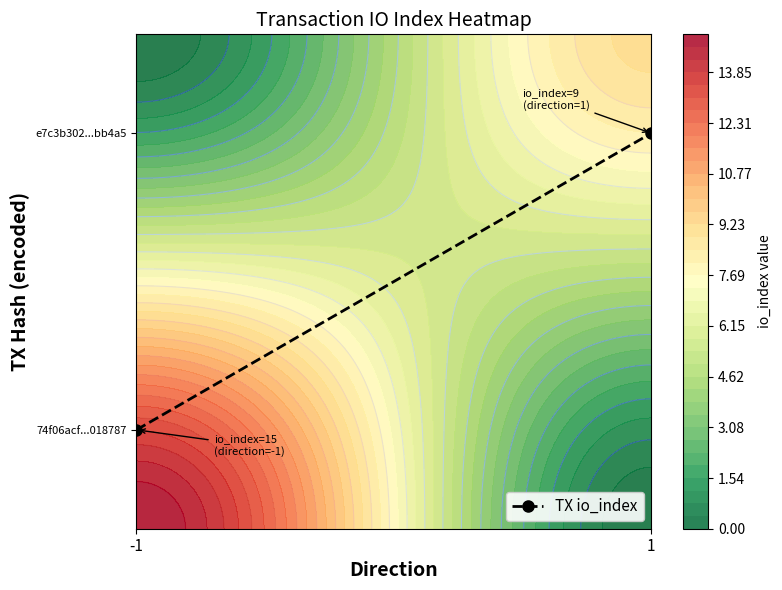

The value at 1 is 0.8. True or false?

True